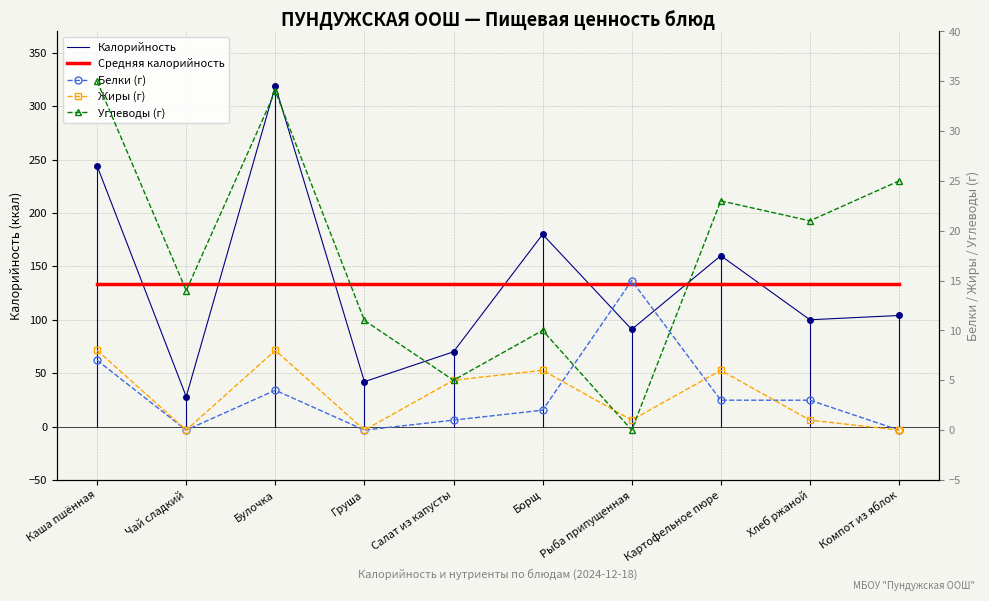

Which series has the widest spread of values?

Калорийность